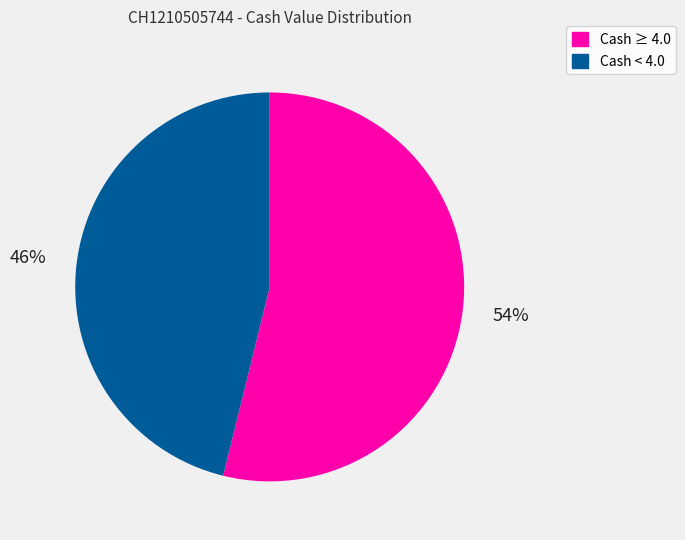

Is the sum of Cash ≥ 4.0 and Cash < 4.0 greater than half?

Yes